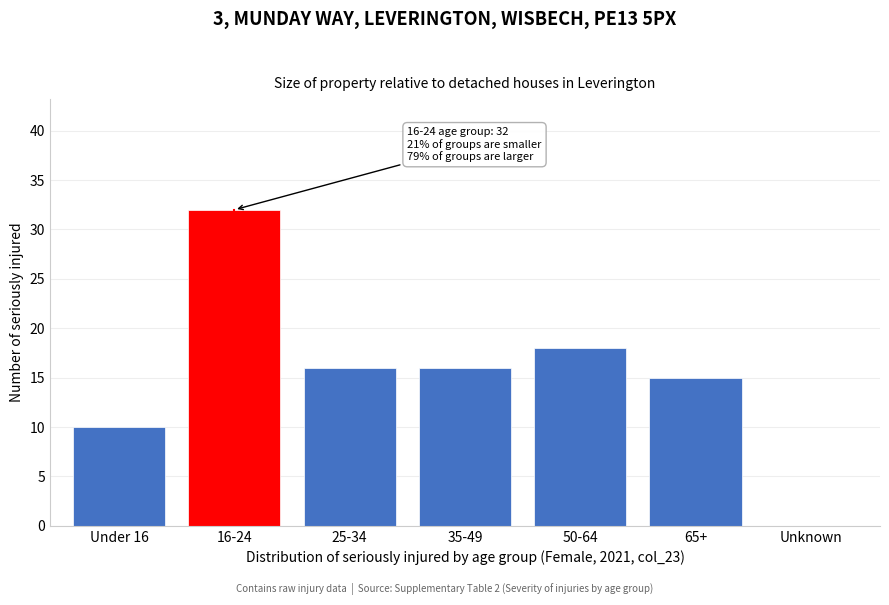

Reading left to right, list all the values displayed in this chart.

Under 16=10	16-24=32	25-34=16	35-49=16	50-64=18	65+=15	Unknown=0